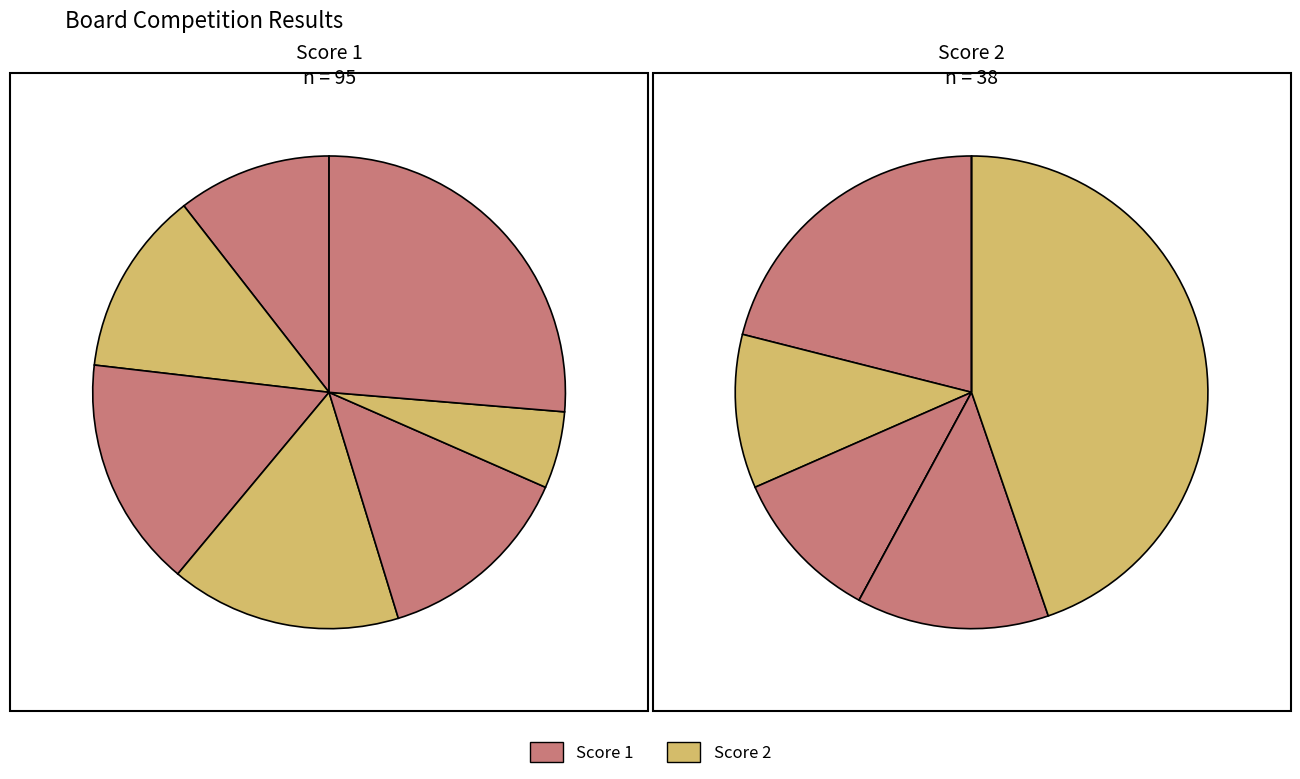

True or false: 4 accounts for 1% of the total.

False